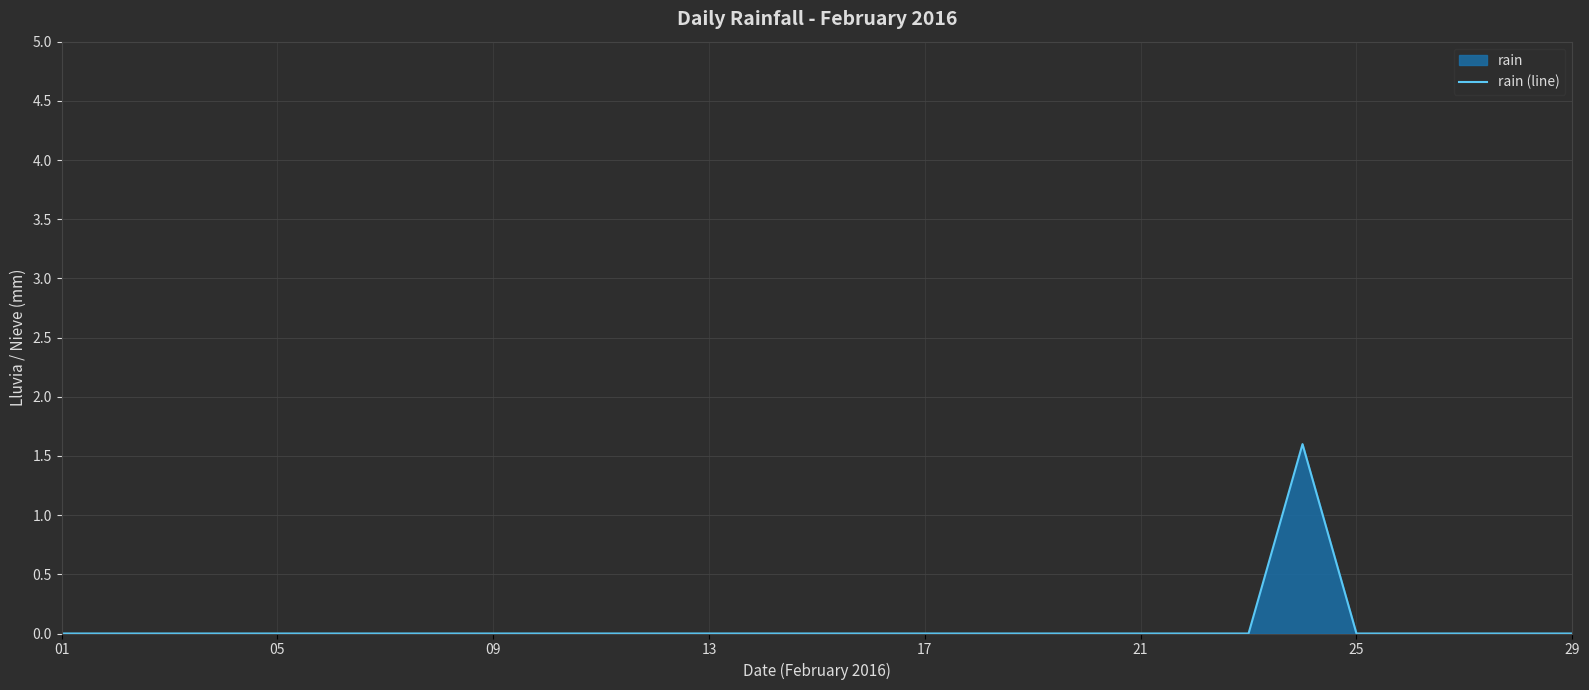

The chart shows a value of 0.7 at 11. True or false?

False